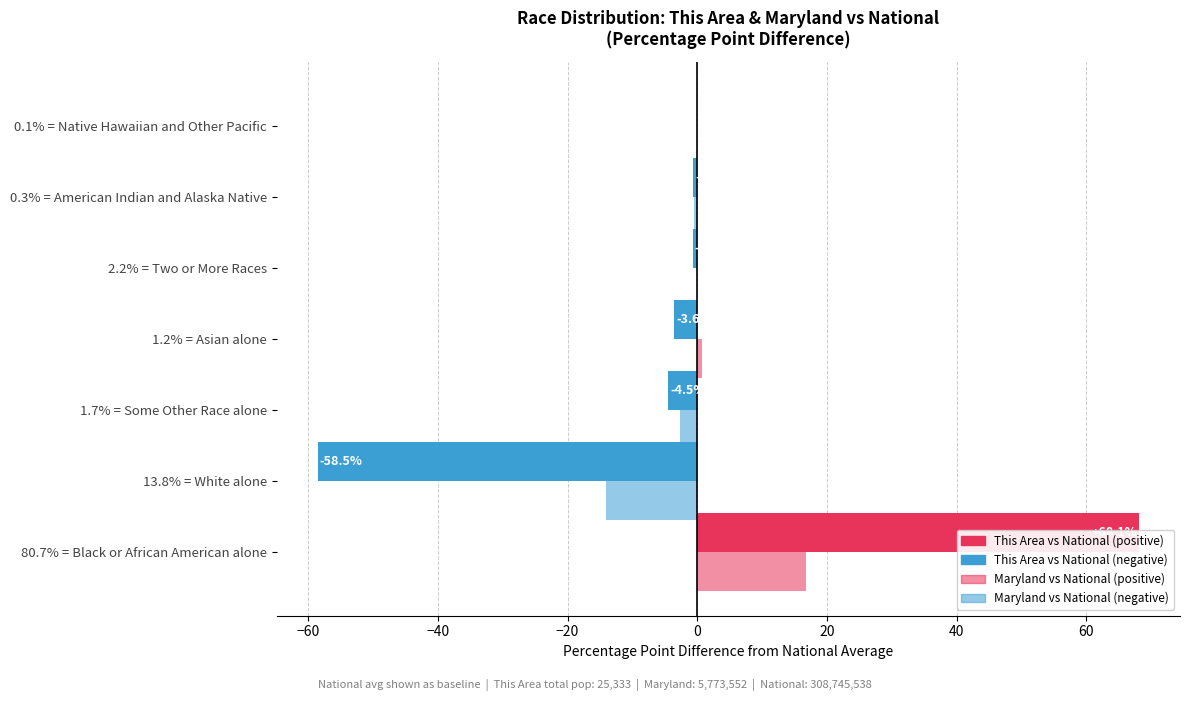

Count the number of categories in the chart.

7